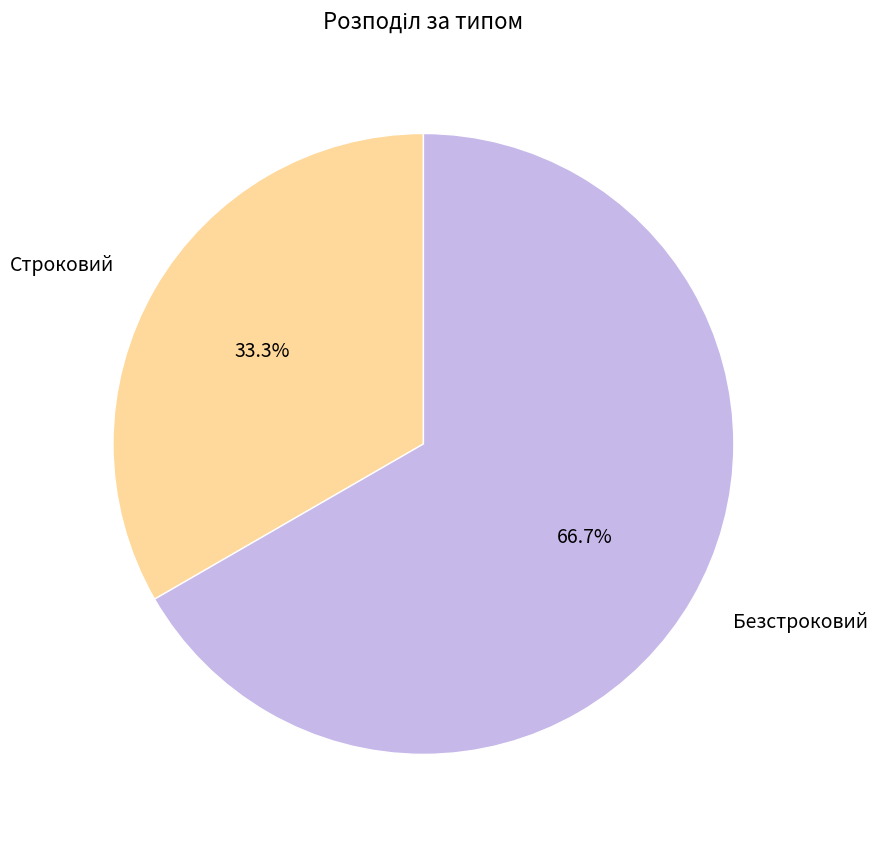

What is the ratio of the value at Строковий to the value at Безстроковий?

0.5